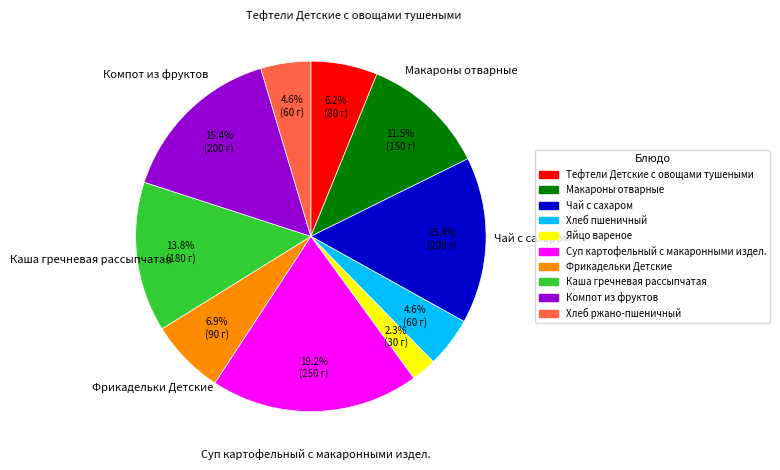

Count the number of slices in the pie.

10